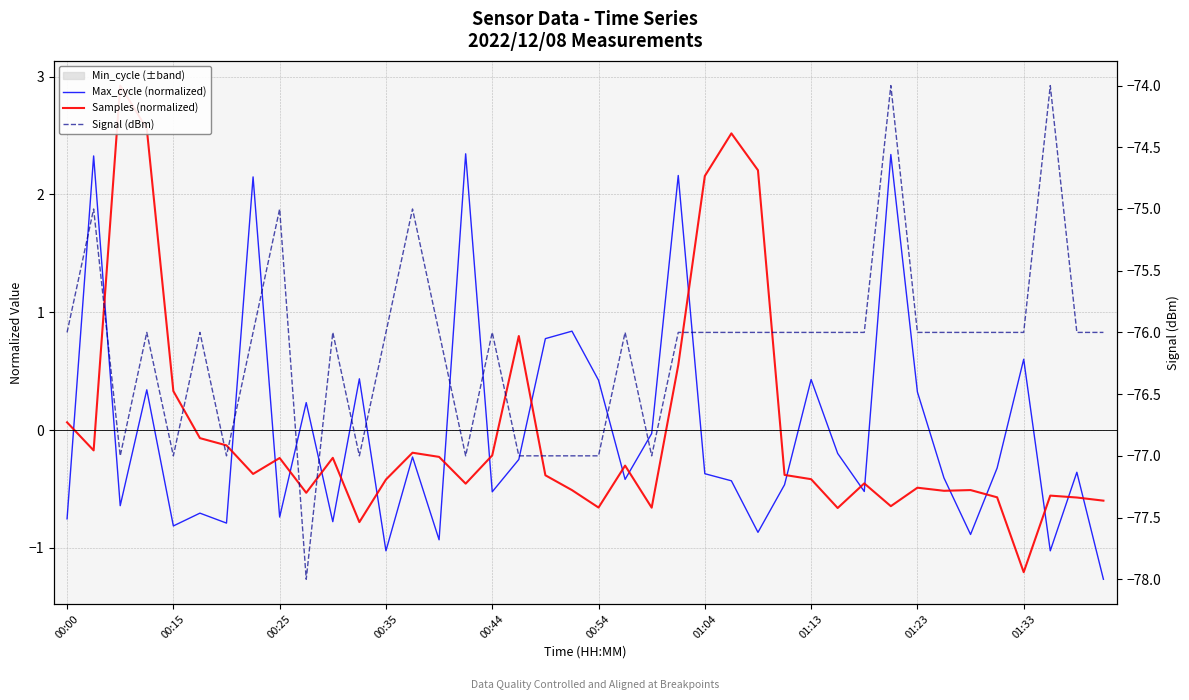

True or false: Samples (normalized) has a value of -0.6 at 31.

True